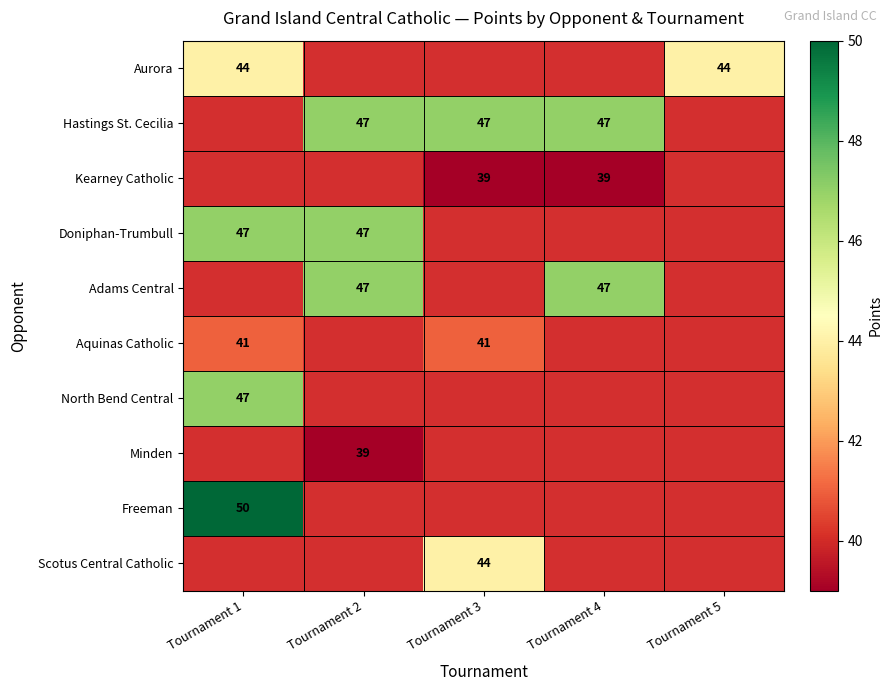

The Hastings St. Cecilia series shows 47 at Tournament 2. True or false?

True